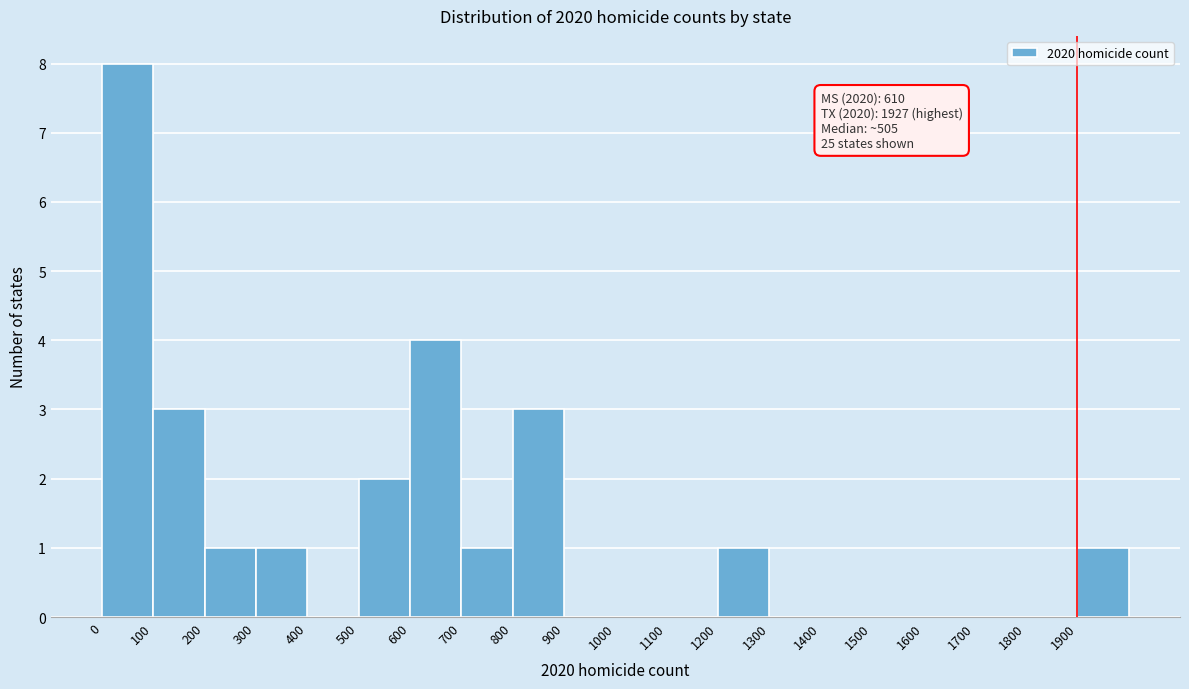

Over which range of the x-axis is the bar tallest?

0 to 100